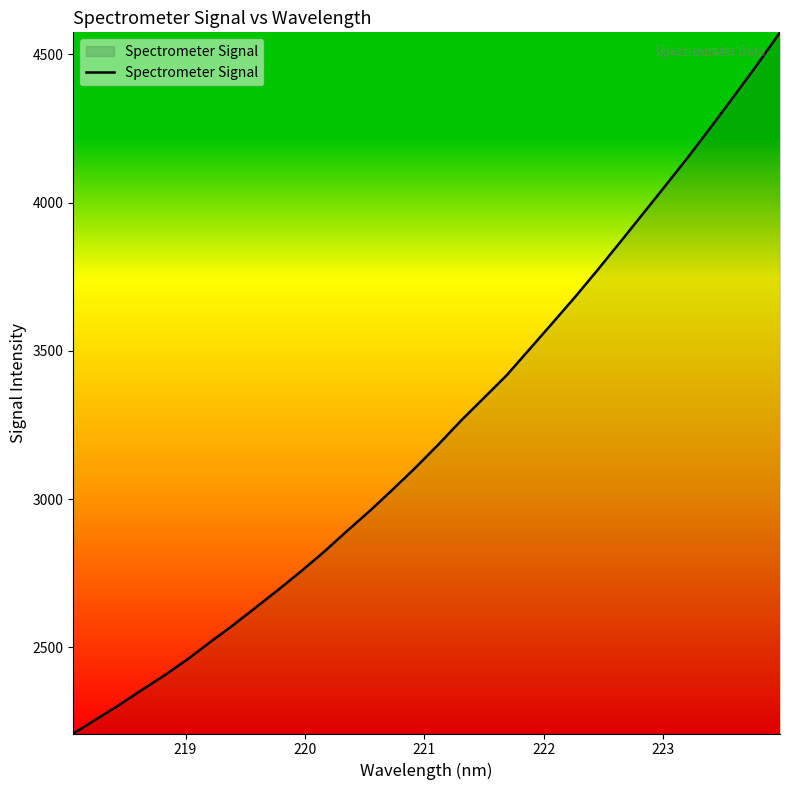

What is the minimum value shown in the chart?

2209.2